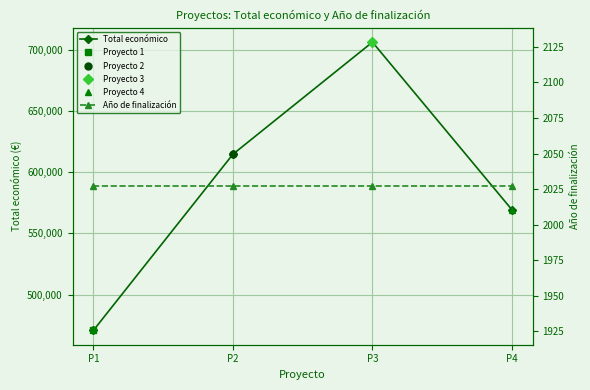

How many data points in Total económico are above 614907?

1